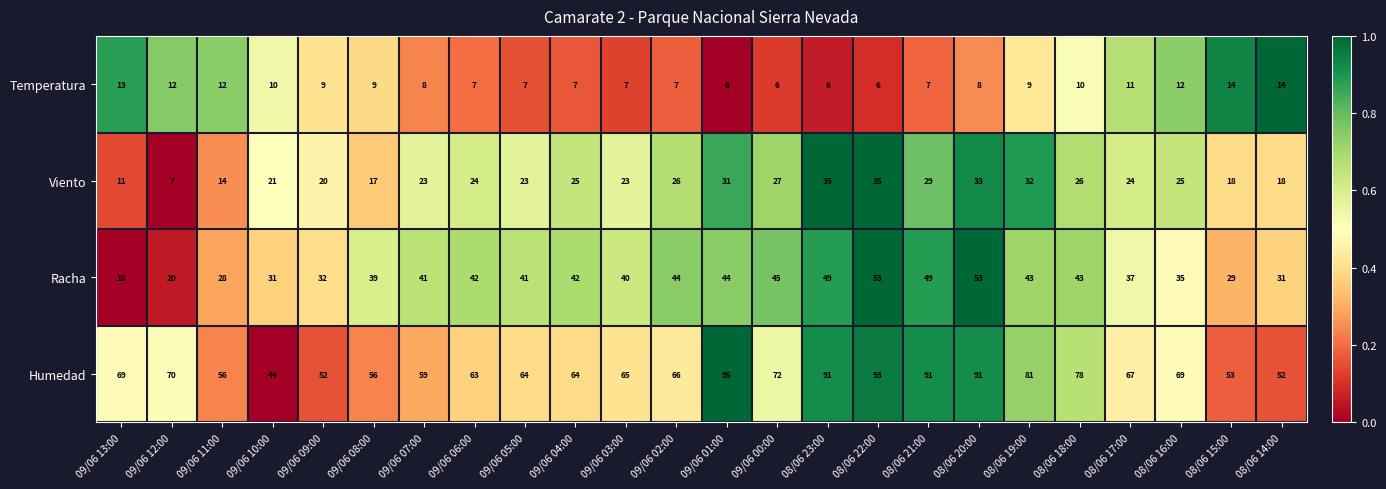

Rank the series at 08/06 20:00 from lowest to highest value.

Temperatura, Viento, Racha, Humedad